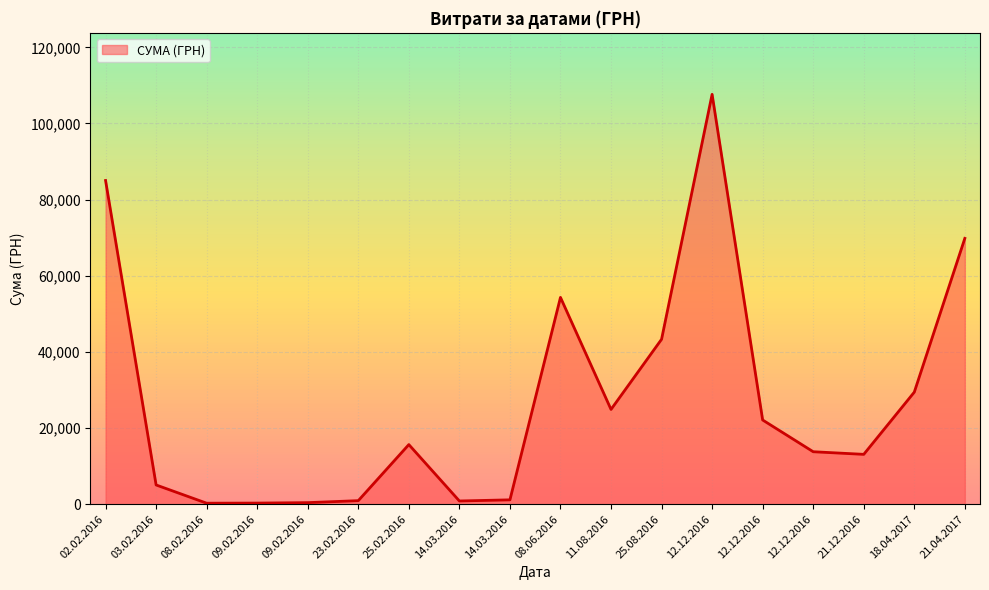

Where is the data nearest to the value 53964?

08.06.2016